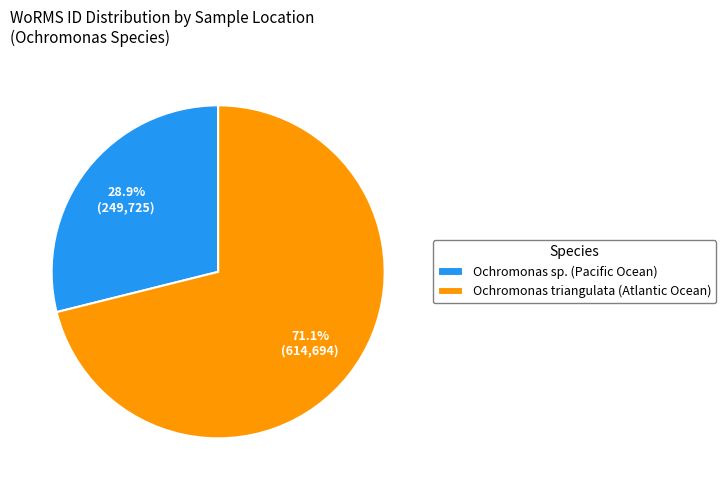

Which has a higher value, Ochromonas triangulata (Atlantic Ocean) or Ochromonas sp. (Pacific Ocean)?

Ochromonas triangulata (Atlantic Ocean)